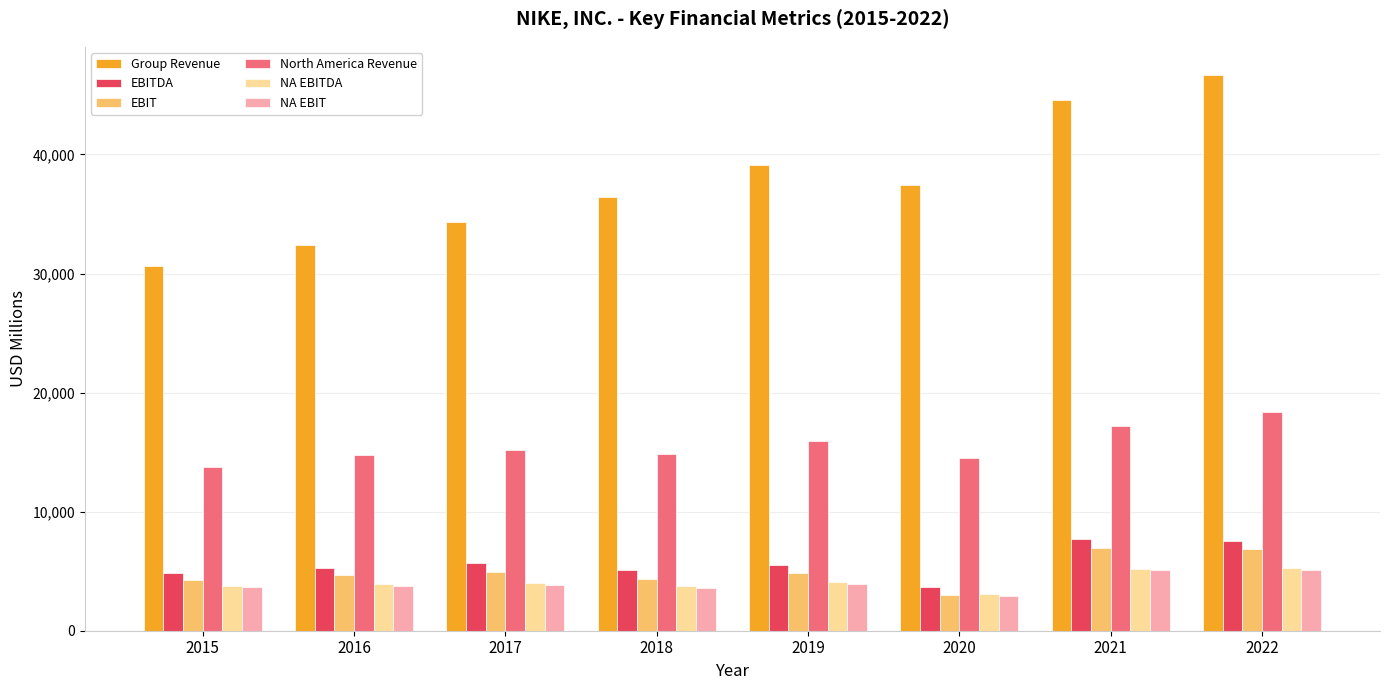

Is it true that EBIT equals 4850 at 2019?

True